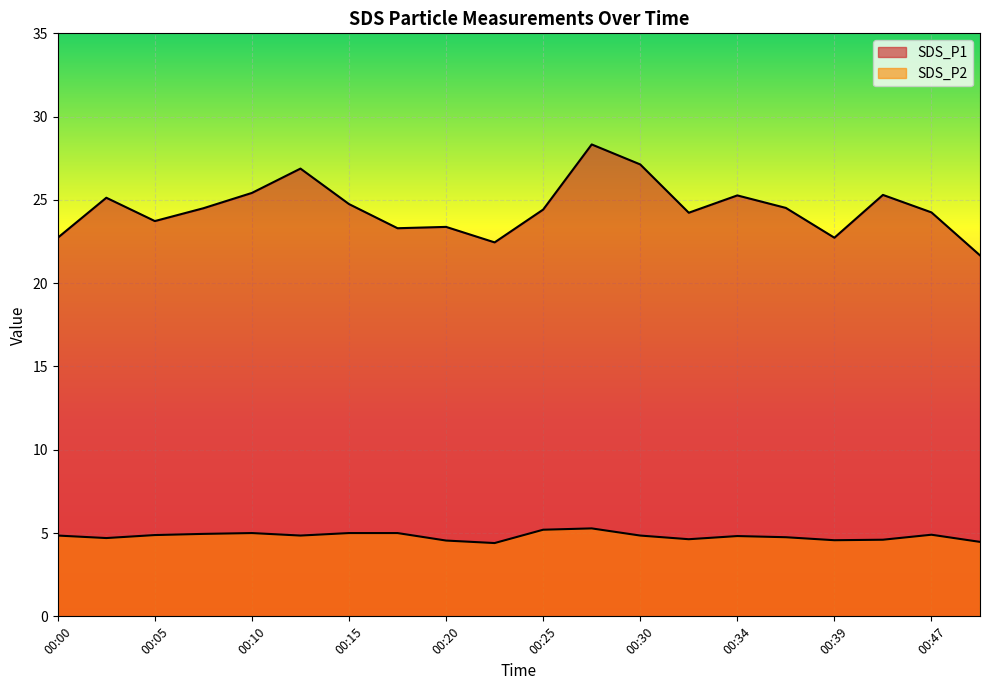

Between 00:13 and 00:39, which series saw the biggest shift?

SDS_P1